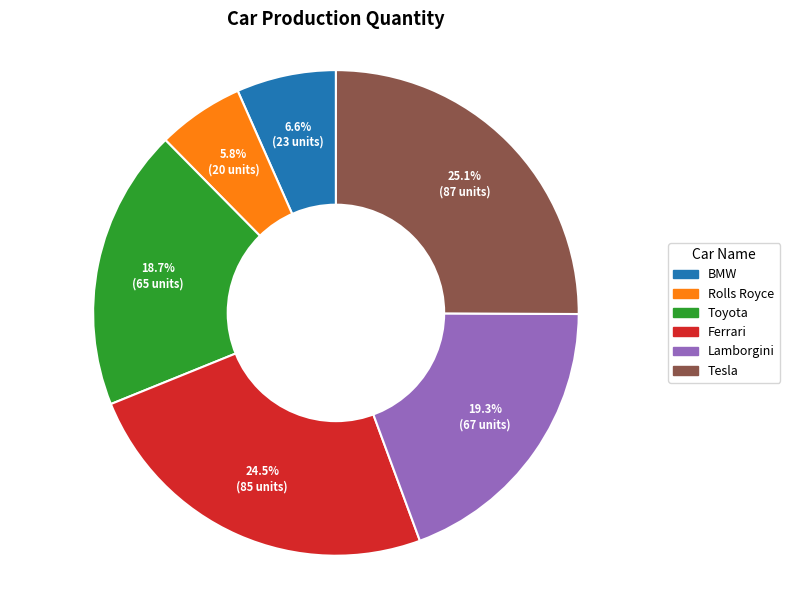

Does Toyota account for over 50% of the chart?

No